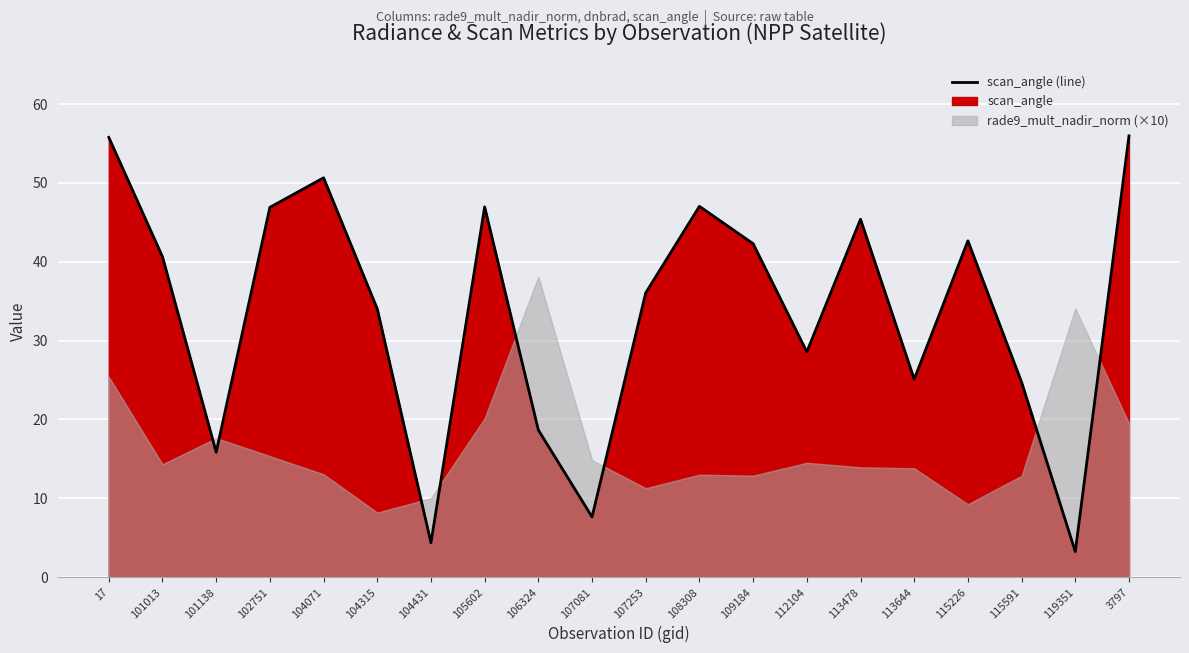

Reading left to right, transcribe all the data shown in this chart.

17=55.8	101013=40.6	101138=15.8	102751=46.9	104071=50.6	104315=34.0	104431=4.4	105602=47.0	106324=18.7	107081=7.6	107253=36.1	108308=47.0	109184=42.3	112104=28.6	113478=45.4	113644=25.1	115226=42.7	115591=24.7	119351=3.2	3797=56.0